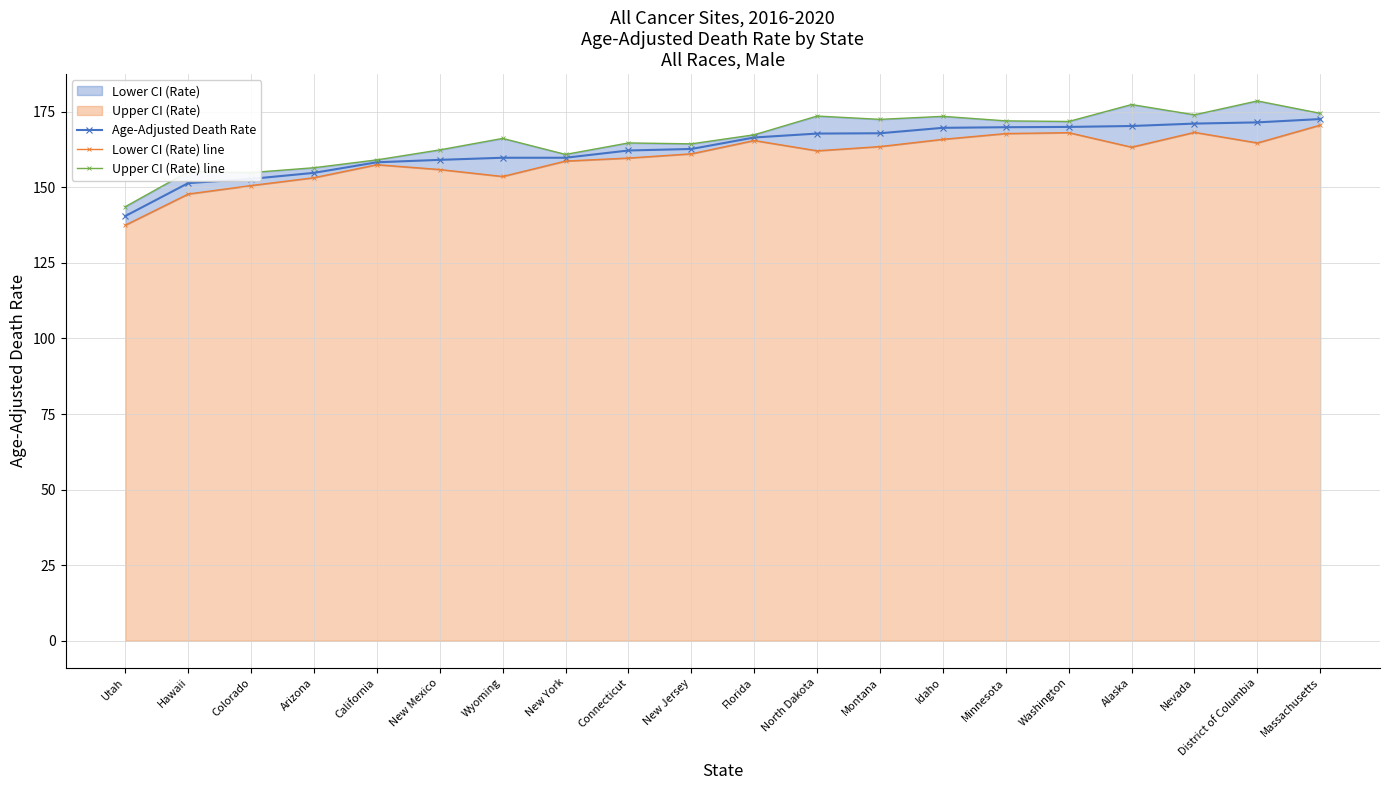

What is the value of the Lower CI (Rate) line point at the 15th from the left?

167.8